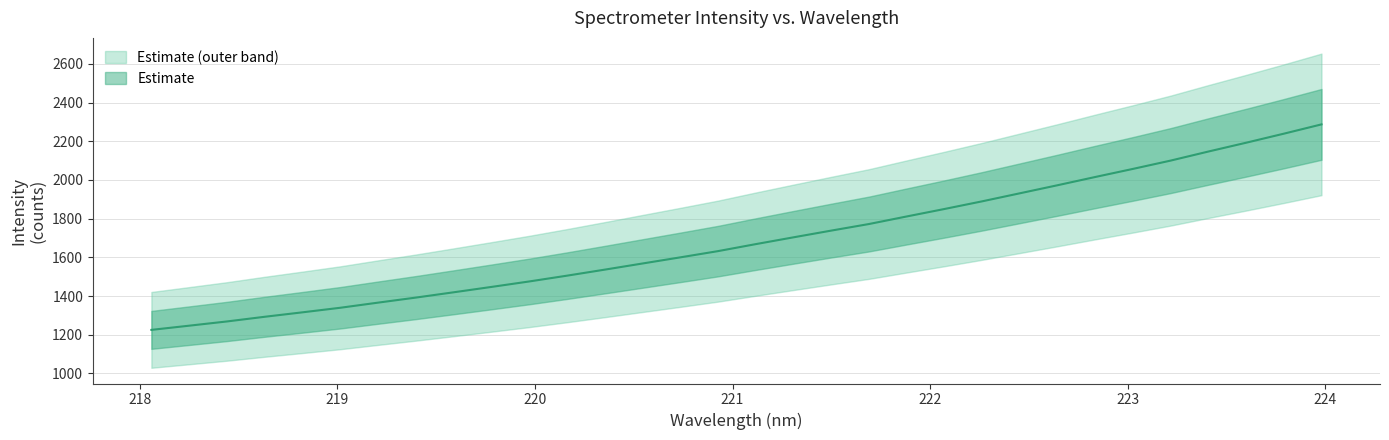

The chart shows a value of 290.0 at 224. True or false?

False